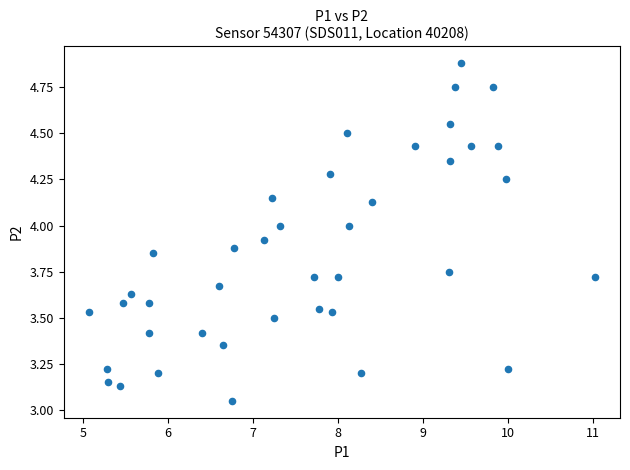

What is the range of Y values (max minus min)?

1.8